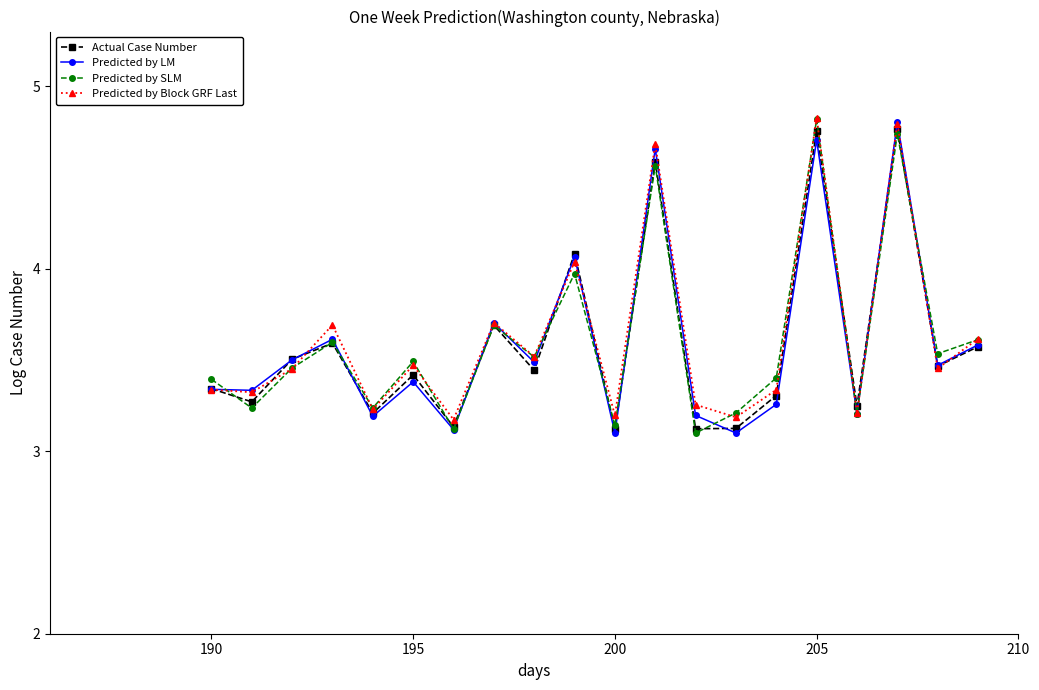

True or false: Predicted by LM has more than 2 points higher than both neighbors.

True